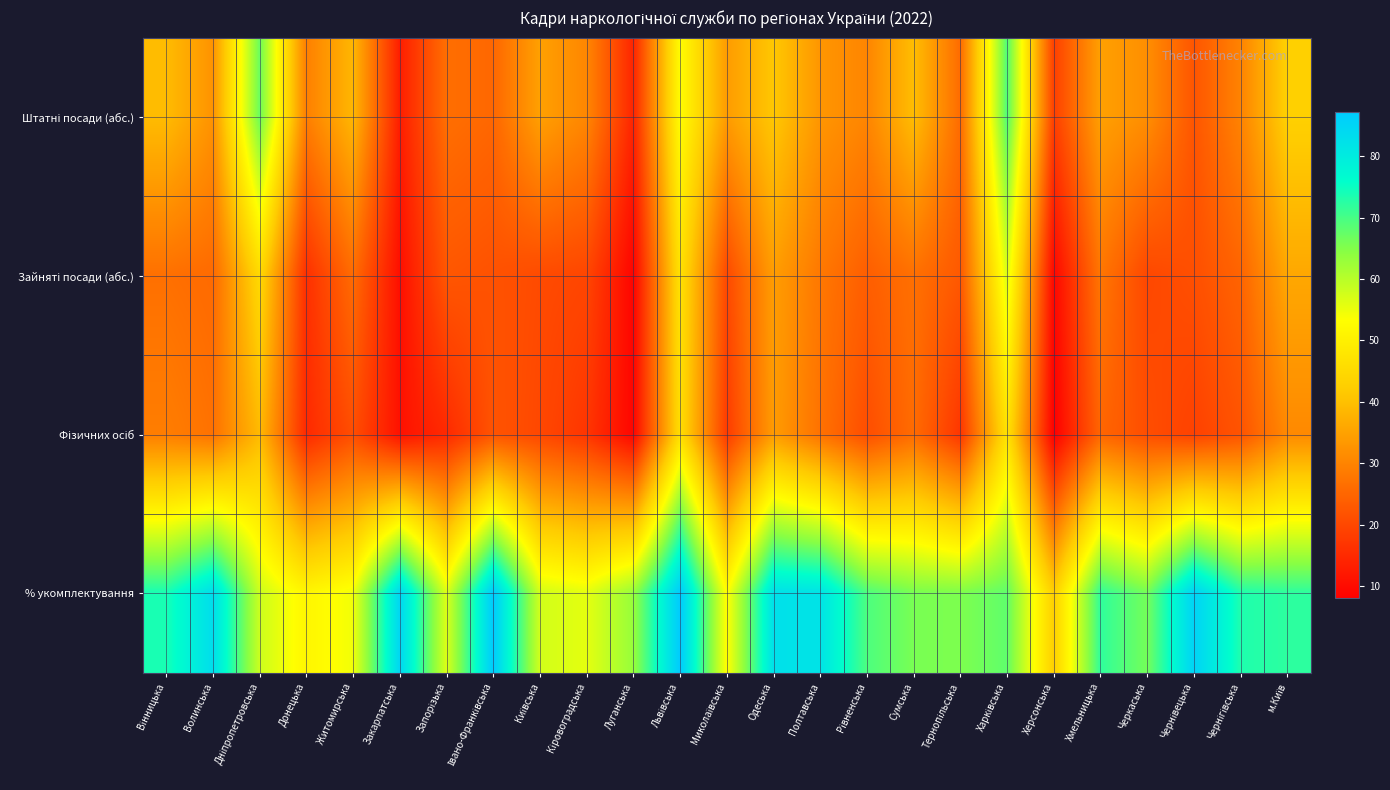

Which series has the largest range (max minus min)?

Штатні посади (абс.)